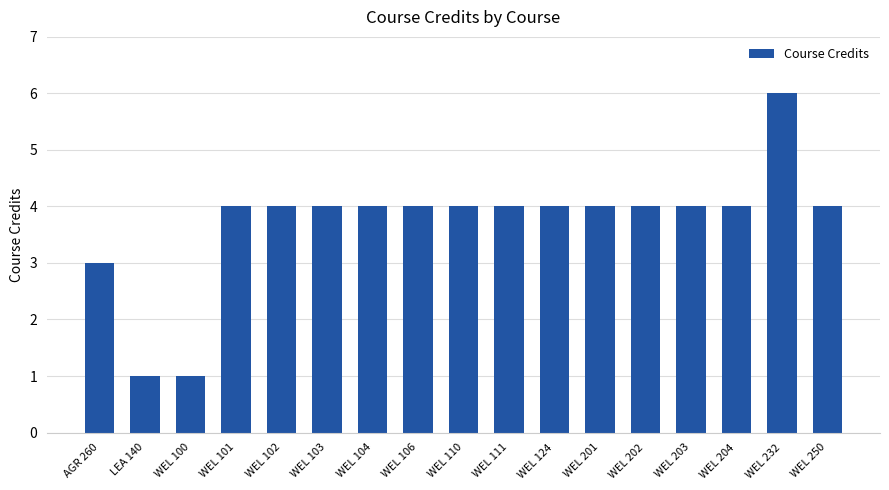

Are the bars horizontal?

No